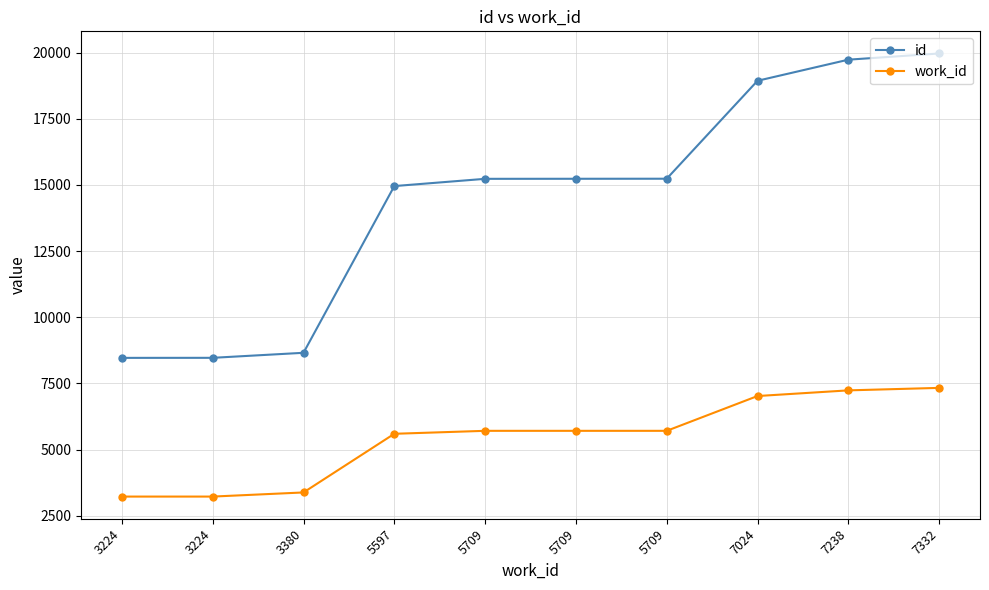

Which series has the largest range (max minus min)?

id